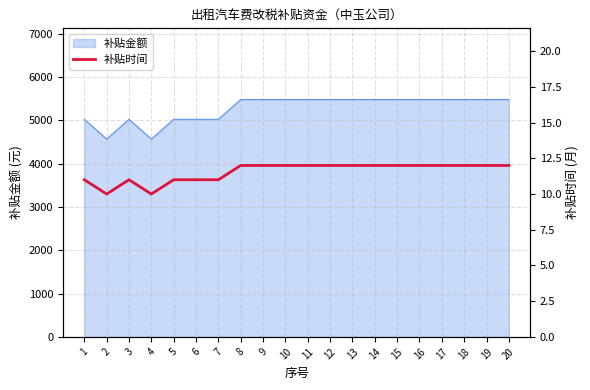

Rank the categories by value from lowest to highest.

2, 4, 1, 3, 5, 6, 7, 8, 9, 10, 11, 12, 13, 14, 15, 16, 17, 18, 19, 20